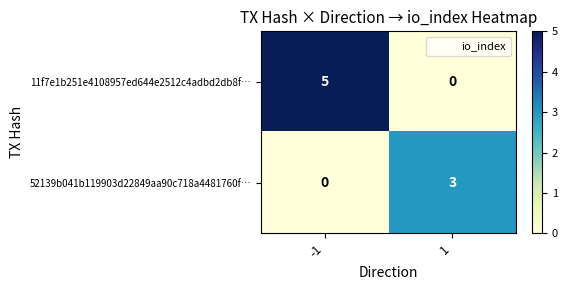

List the series in order of their peak value, lowest first.

52139b041b119903d22849aa90c718a4481760f…, 11f7e1b251e4108957ed644e2512c4adbd2db8f…